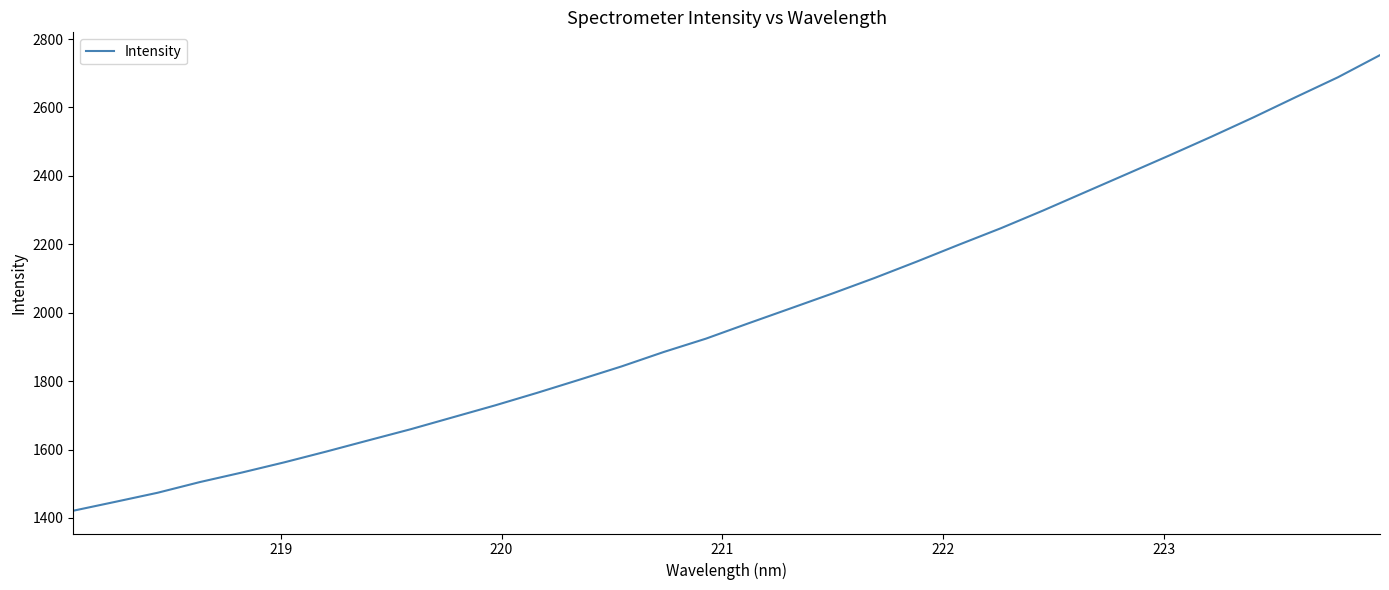

What is the maximum value shown in the chart?

2753.0